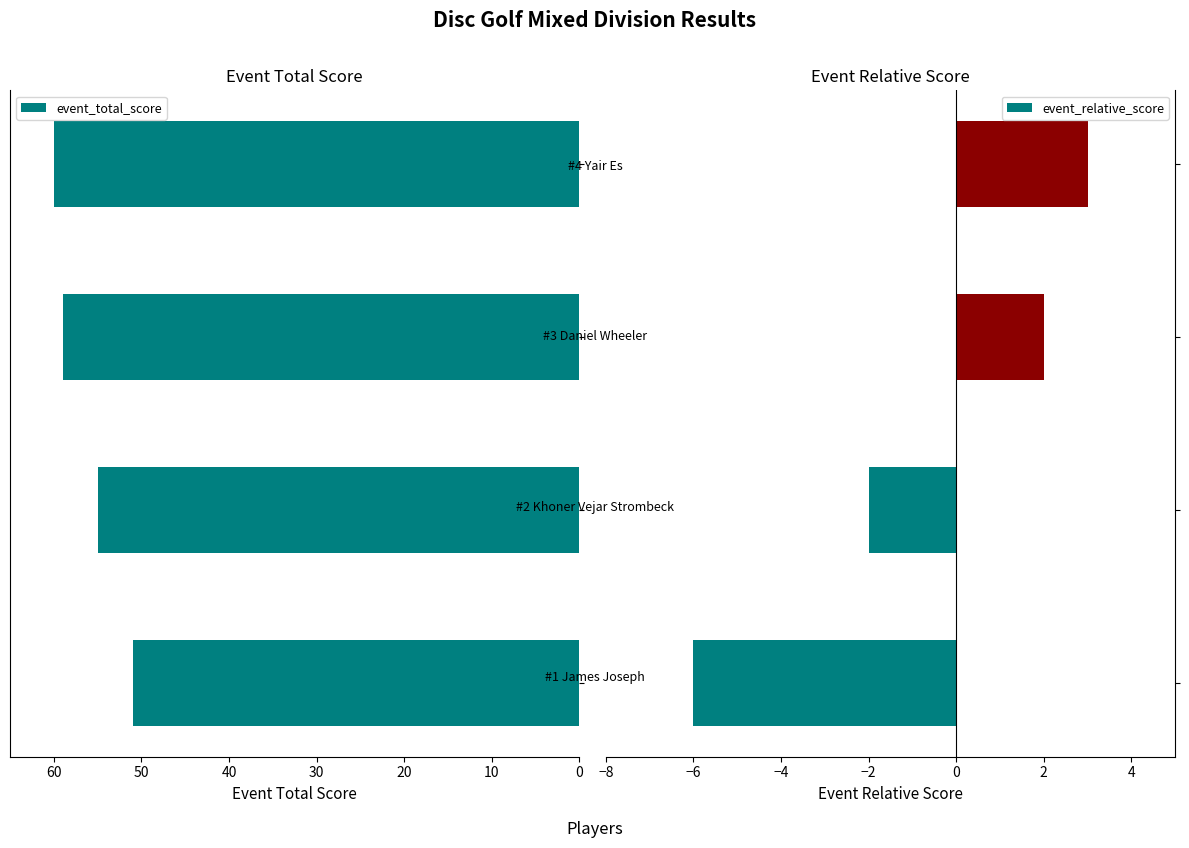

How many groups of bars are there?

4